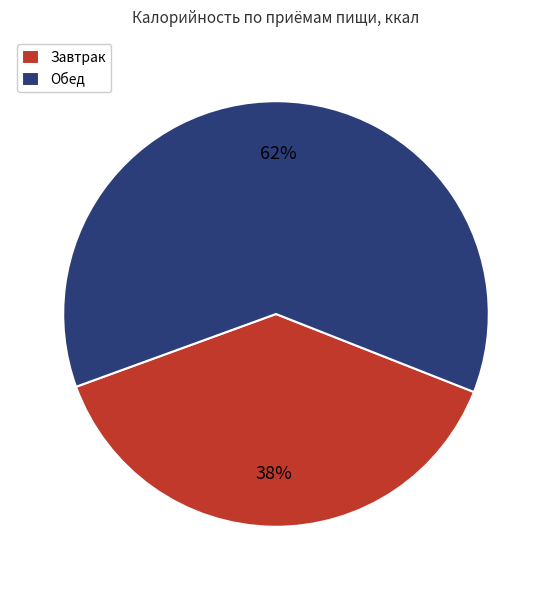

Which slice is the largest?

Обед